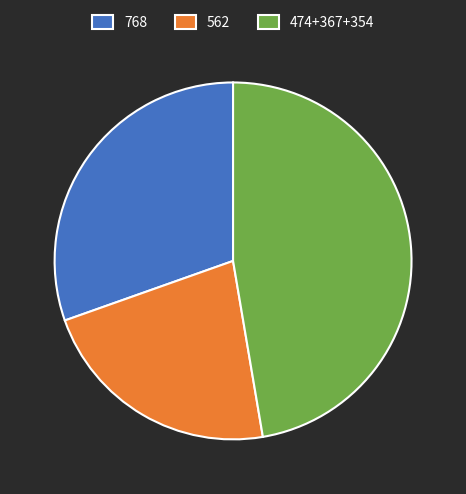

Rank the categories by value from lowest to highest.

562, 768, 474+367+354